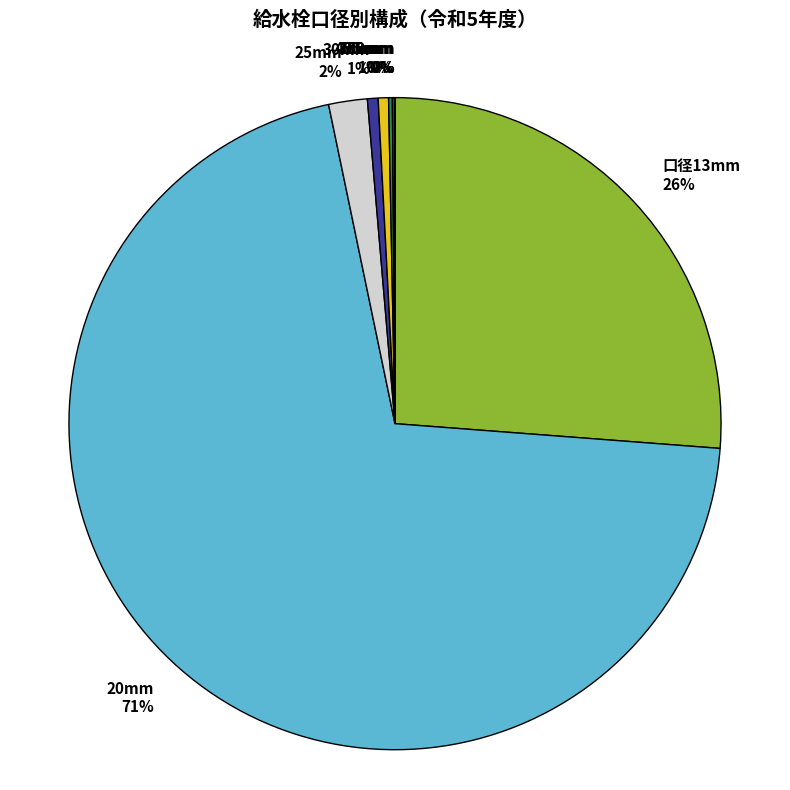

Which slice represents more than half of the pie?

20mm